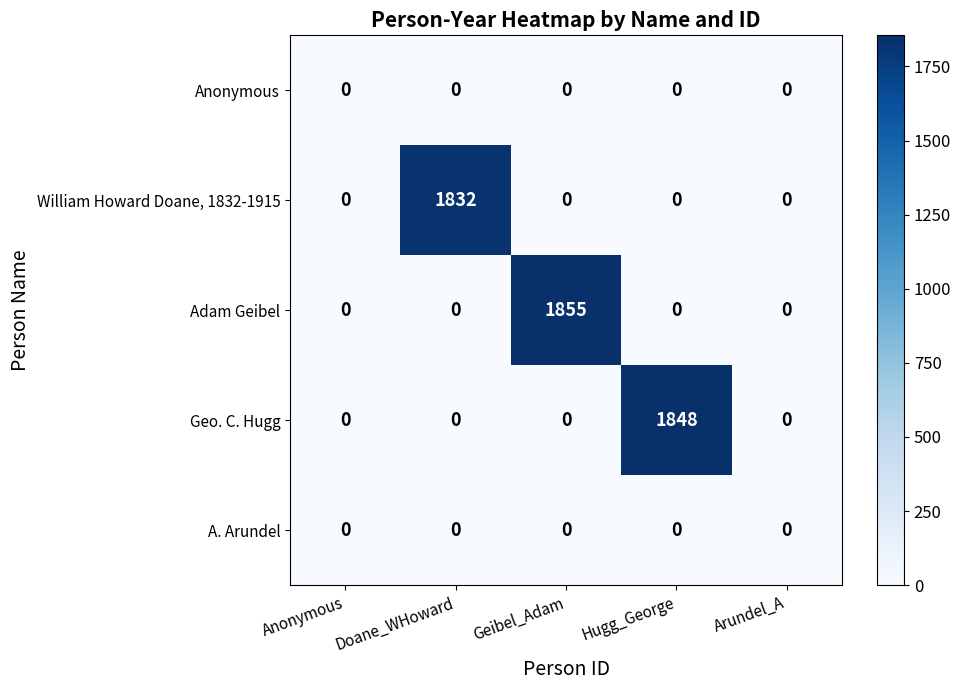

What is the difference between the maximum and minimum values in the William Howard Doane, 1832-1915 series?

1832